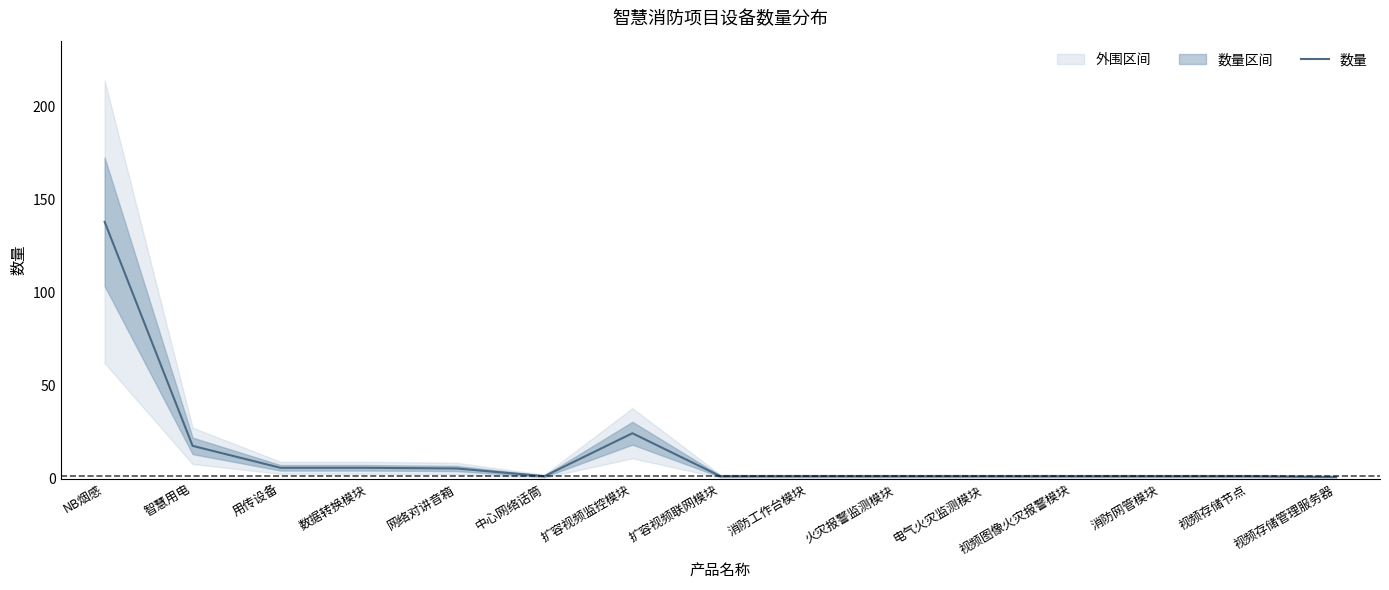

The chart shows a value of 17.7 at 智慧用电. True or false?

True